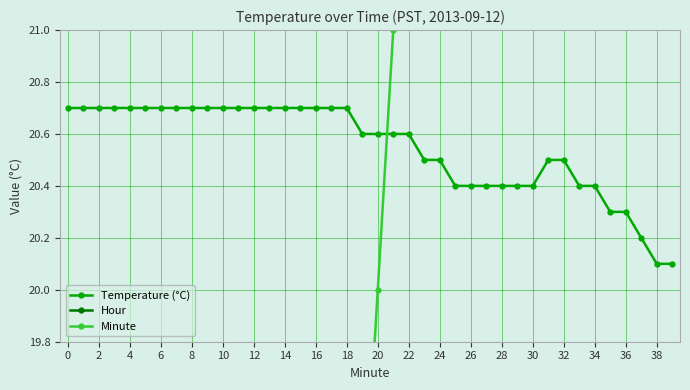

What is the total value across all series at 22?

31.7